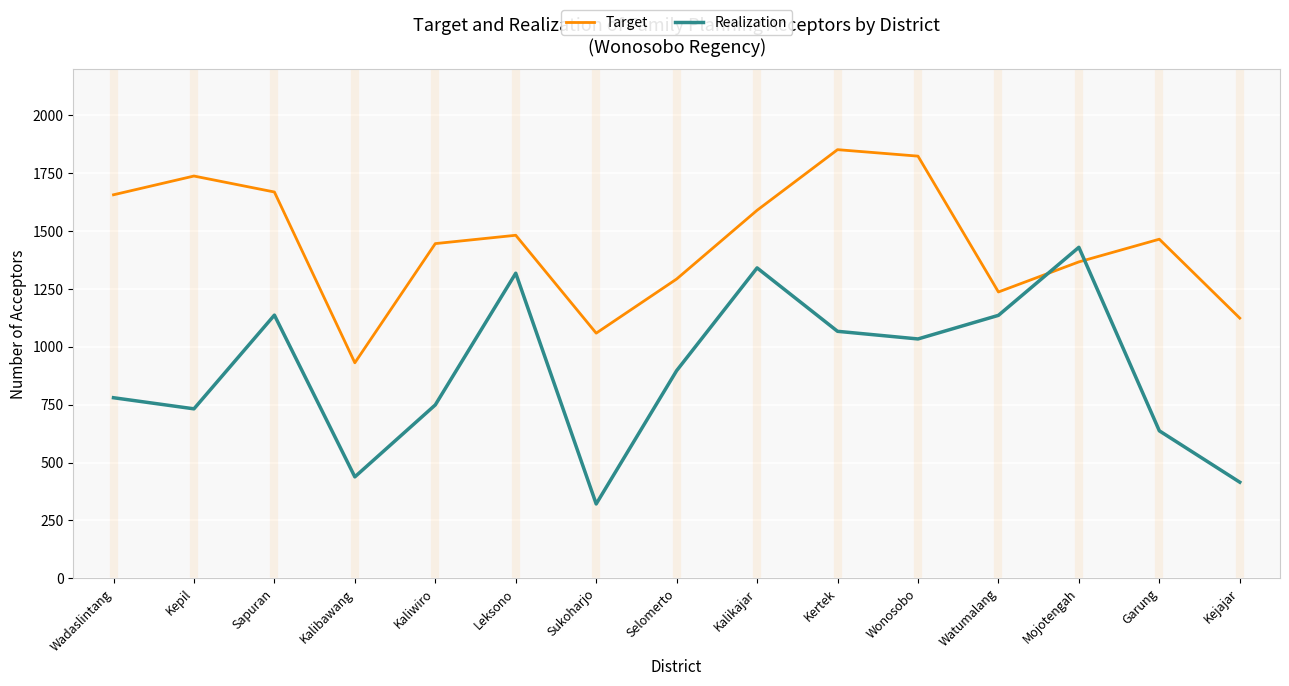

Which series has the largest total across all categories?

Target